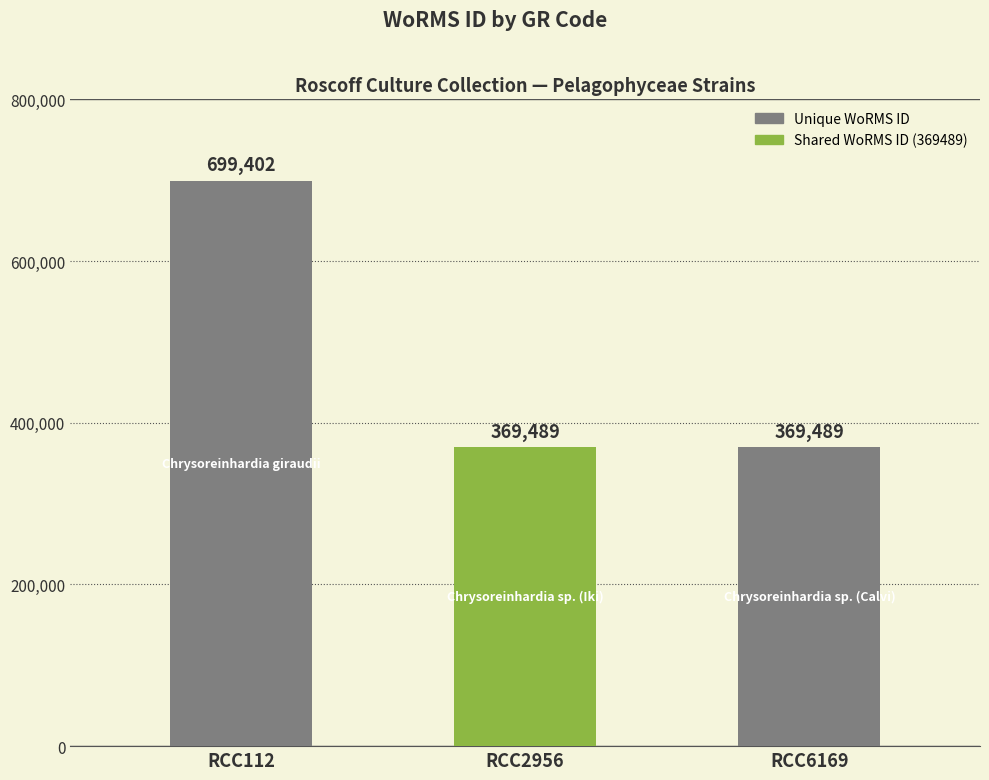

What is the maximum value shown in the chart?

699402